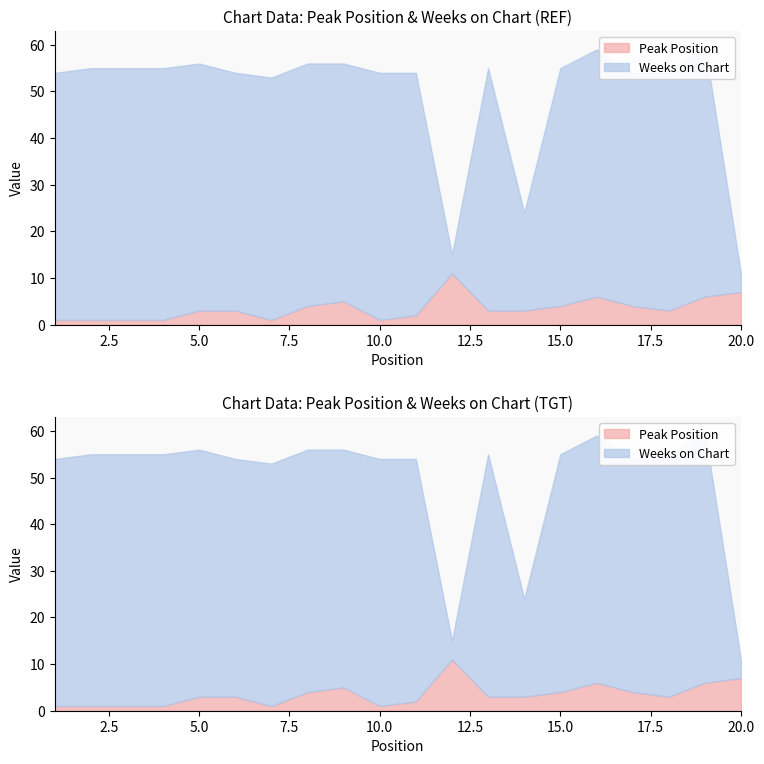

Does the chart display data point markers on the line(s)?

No